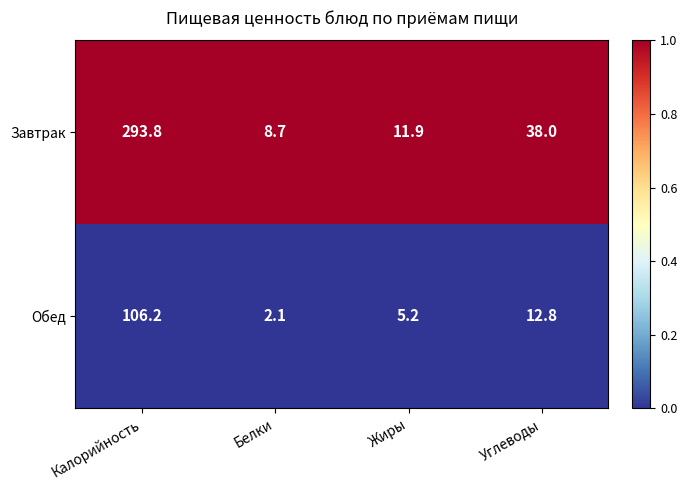

The Обед series shows 2.1 at Белки. True or false?

True